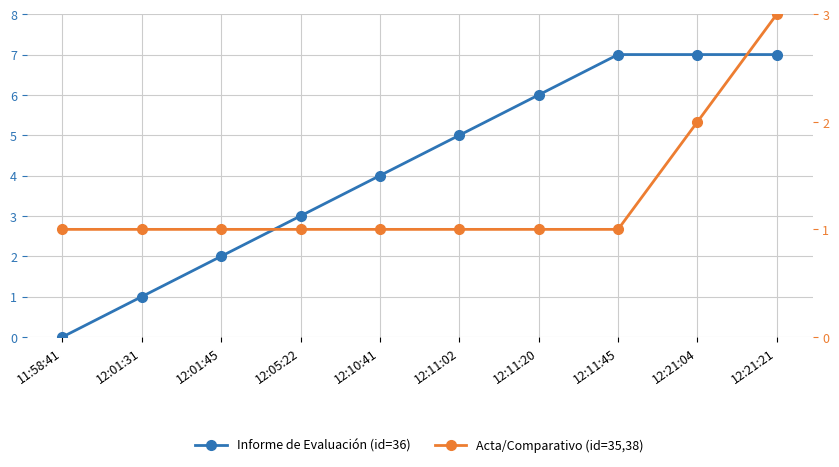

True or false: Informe de Evaluación (id=36) has a value of 1 at 12:01:31.

False